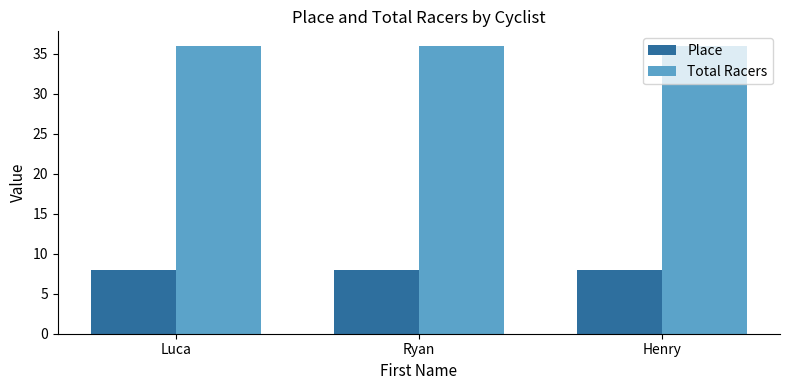

True or false: Total Racers has a value of 36 at Henry.

True